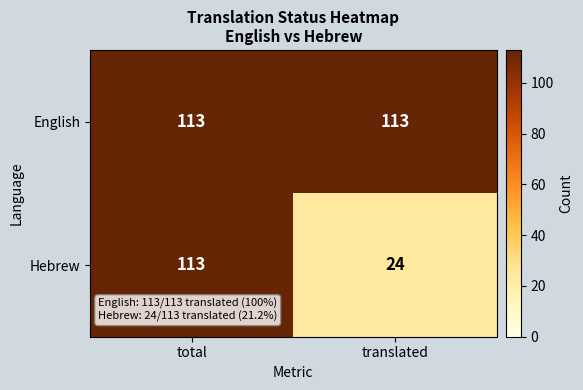

What value does the English series have at total?

113